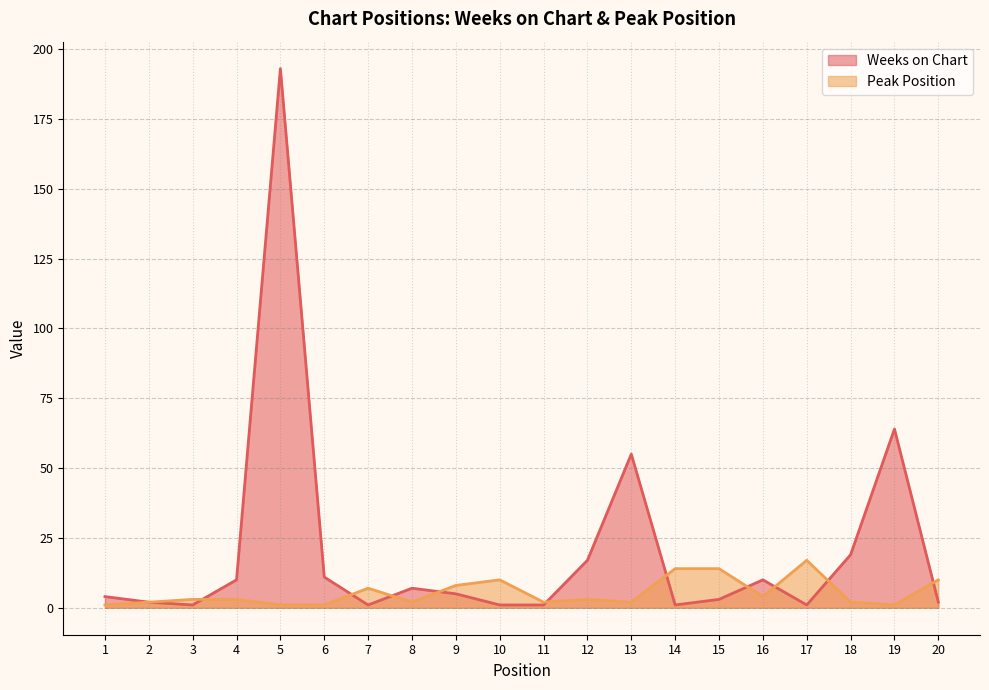

Reading right to left, transcribe all the data shown in this chart.

Weeks on Chart: 2	64	19	1	10	3	1	55	17	1	1	5	7	1	11	193	10	1	2	4
Peak Position: 10	1	2	17	4	14	14	2	3	2	10	8	2	7	1	1	3	3	2	1